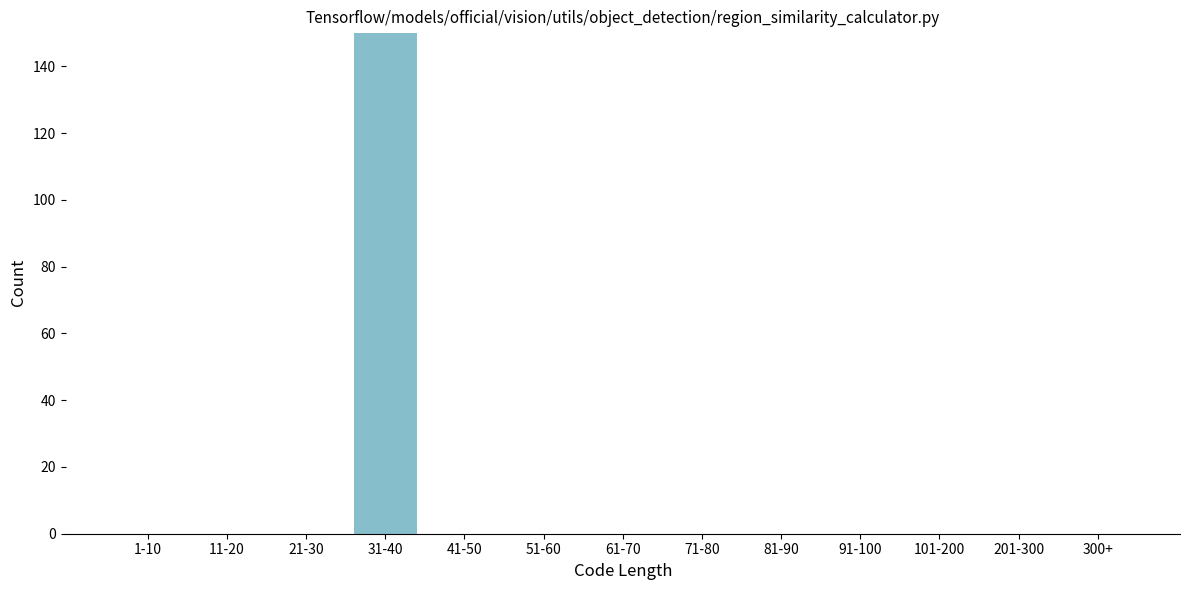

Reading right to left, what are all the values shown in this chart?

300+=0	201-300=0	101-200=0	91-100=0	81-90=0	71-80=0	61-70=0	51-60=0	41-50=0	31-40=150	21-30=0	11-20=0	1-10=0